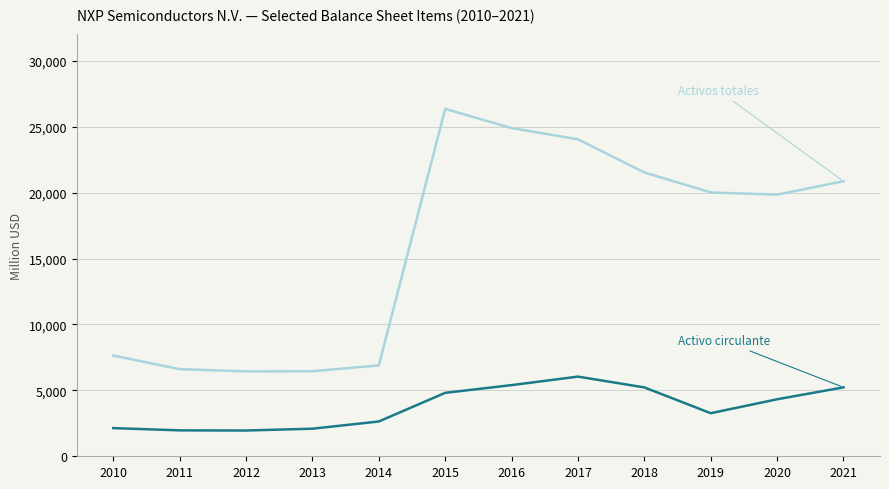

What is the minimum value shown in the chart?

1954